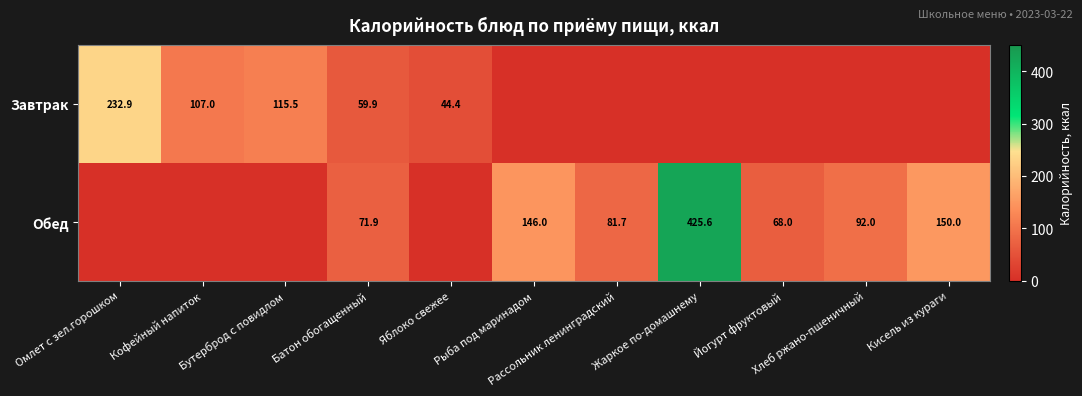

What is the total value across all series at Батон обогащенный?

131.8